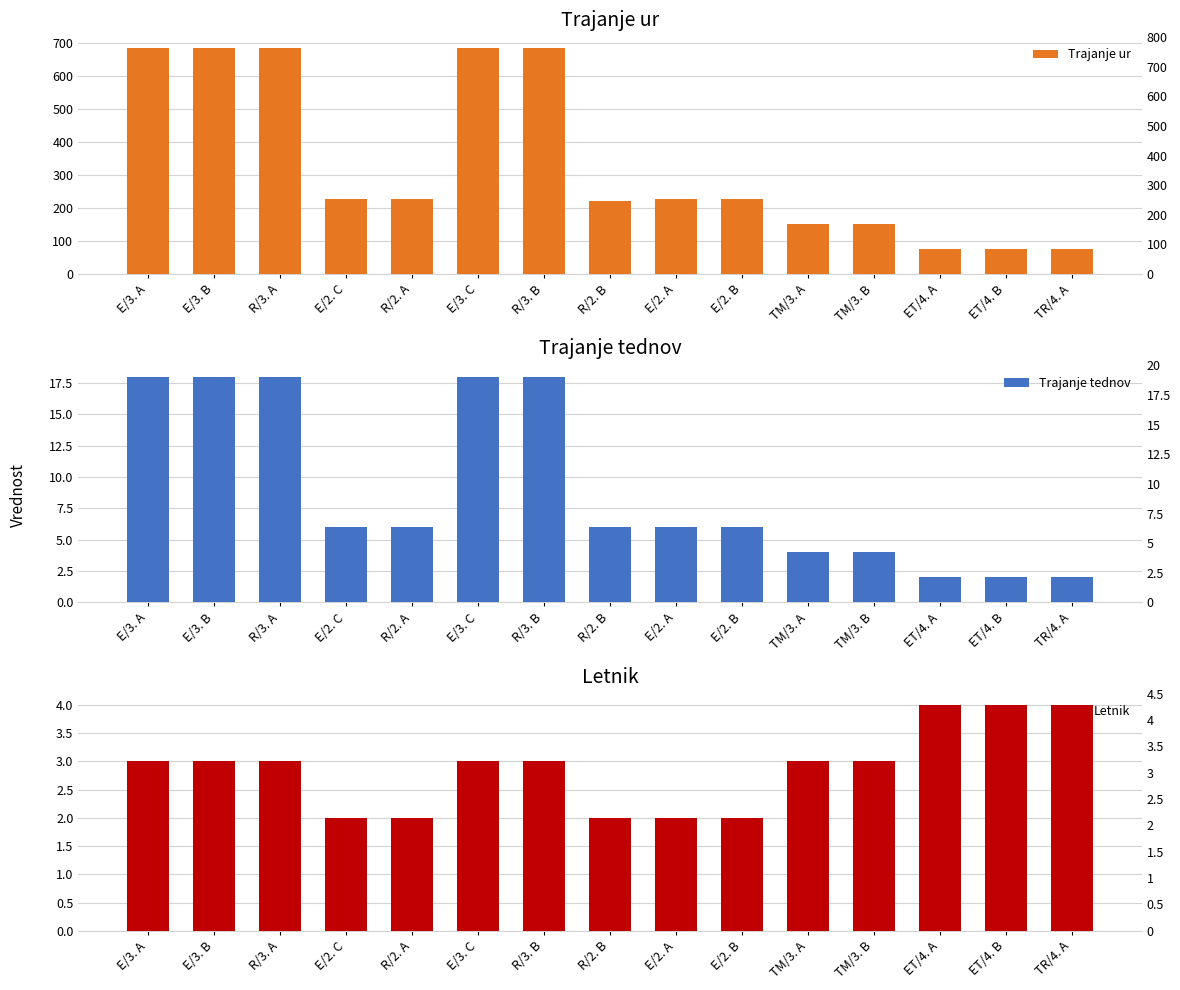

How many distinct data groups are displayed?

3